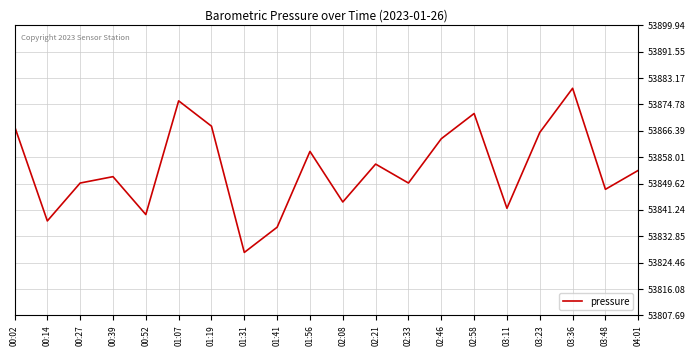

Approximately how many times larger is the value at 00:39 compared to 02:33?

1.0